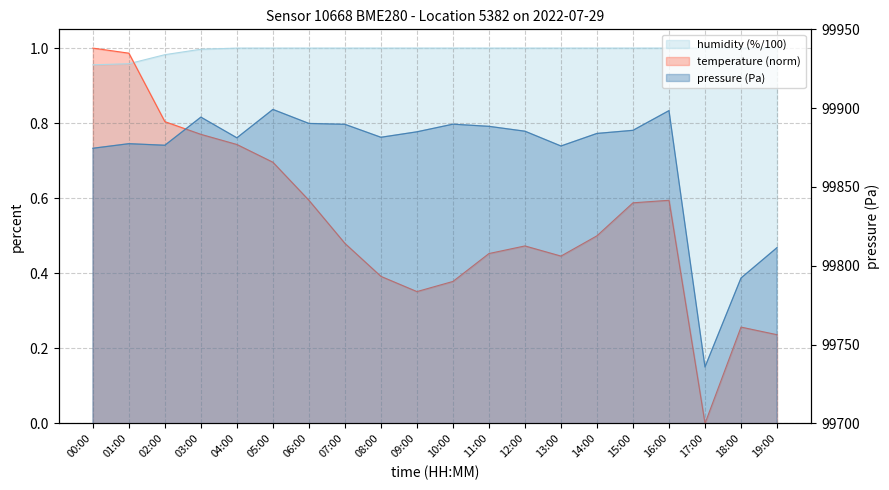

What is the label of the 6th point from the left?

05:00